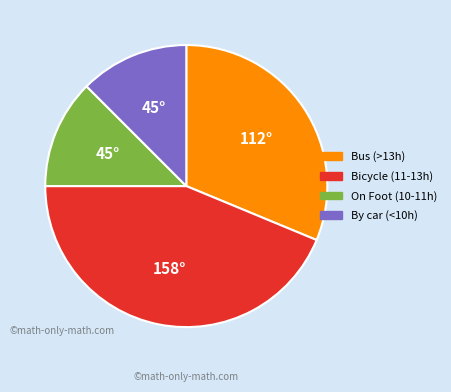

Is there a majority slice in this chart?

No